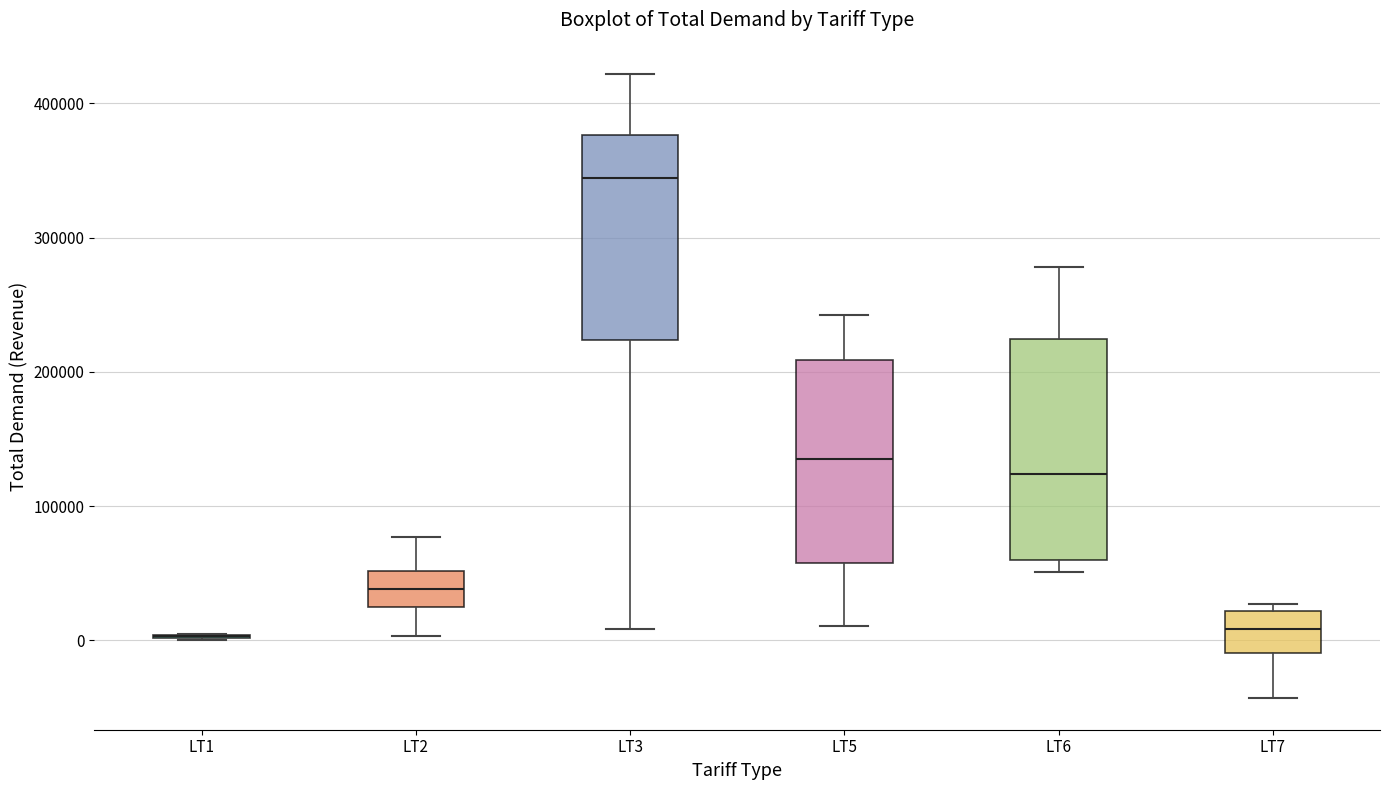

Reading left to right, read every box against the y-axis: the position of its median line, the range the box covers, and the ends of its whiskers. The values are not printed on the chart, so give them approximately, as read against the axis.

LT1: box collapsed to a line at 0, whiskers 0 to 0
LT2: median 40000, box 20000 to 50000, whiskers 0 to 80000
LT3: median 340000, box 220000 to 380000, whiskers 10000 to 420000
LT5: median 130000, box 60000 to 210000, whiskers 10000 to 240000
LT6: median 120000, box 60000 to 220000, whiskers 50000 to 280000
LT7: median 10000, box -10000 to 20000, whiskers -40000 to 30000